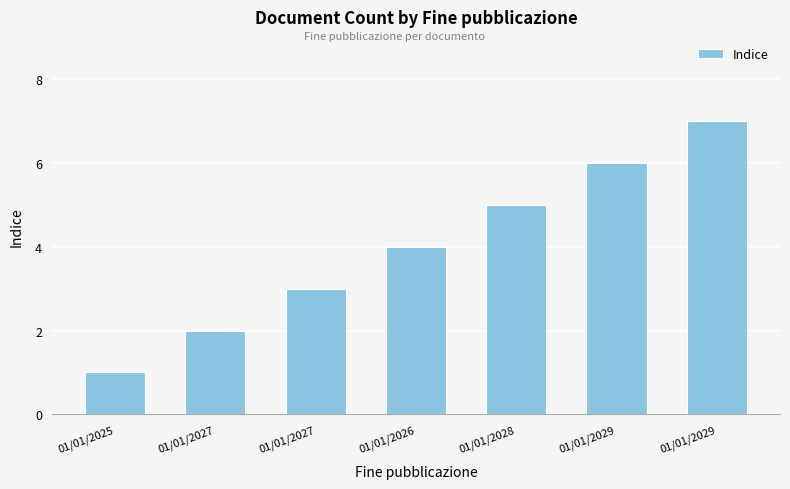

Rank the categories by value from highest to lowest.

01/01/2029, 01/01/2029, 01/01/2028, 01/01/2026, 01/01/2027, 01/01/2027, 01/01/2025